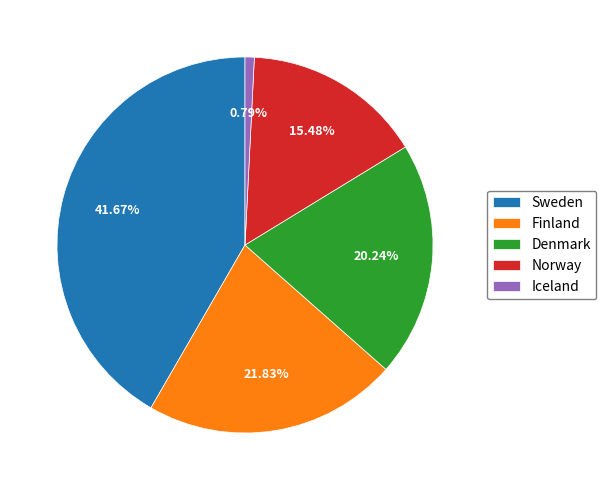

True or false: Denmark accounts for 20% of the total.

True